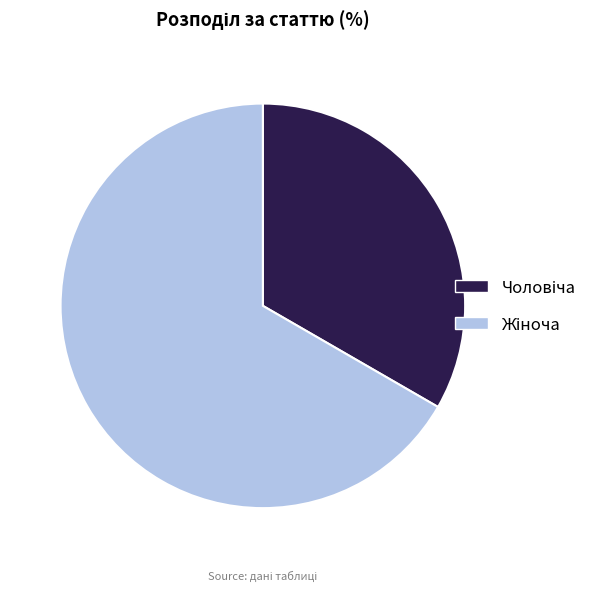

Does any single category account for the majority?

Yes